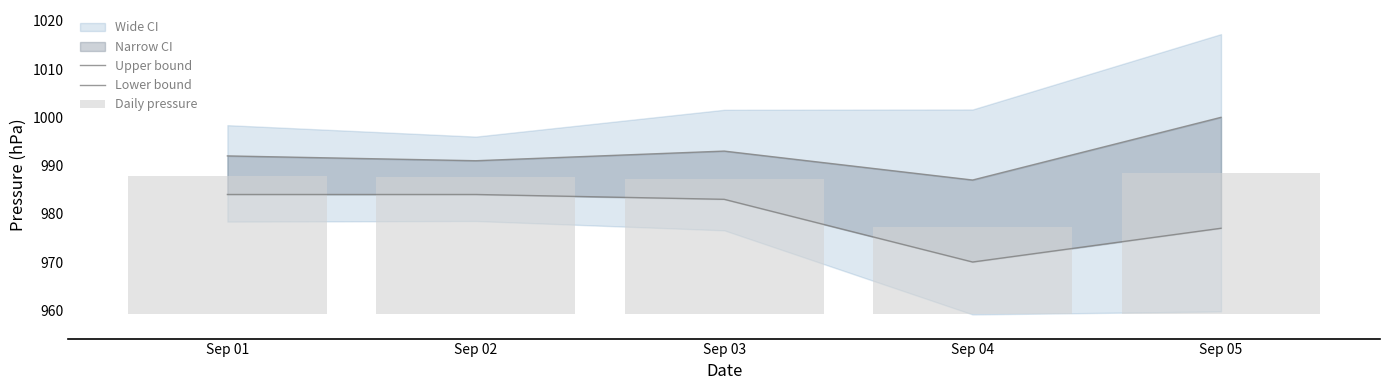

Which category has the highest value across all series?

Sep 05